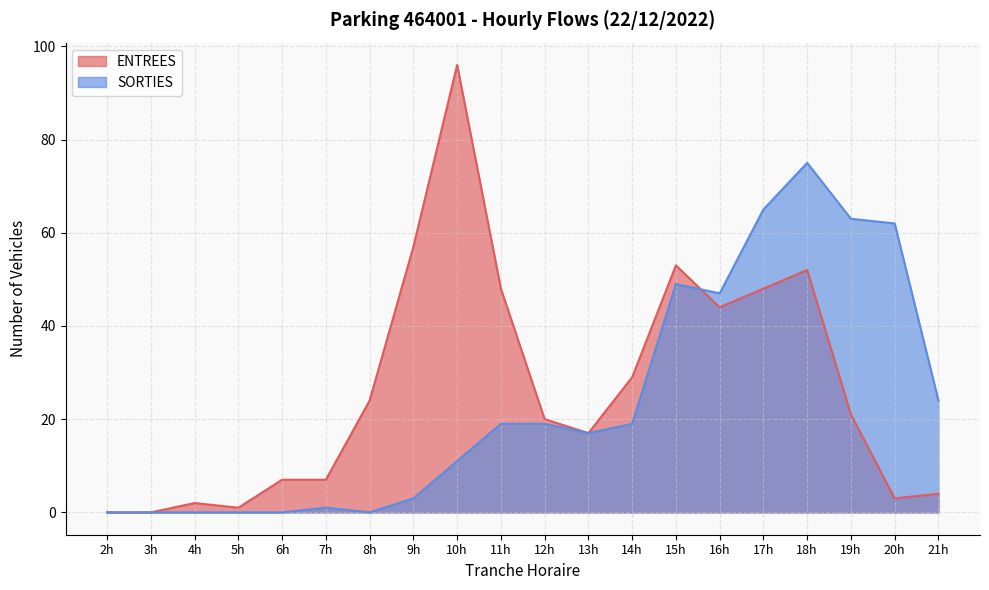

How many interior local valleys does the ENTREES series have?

4